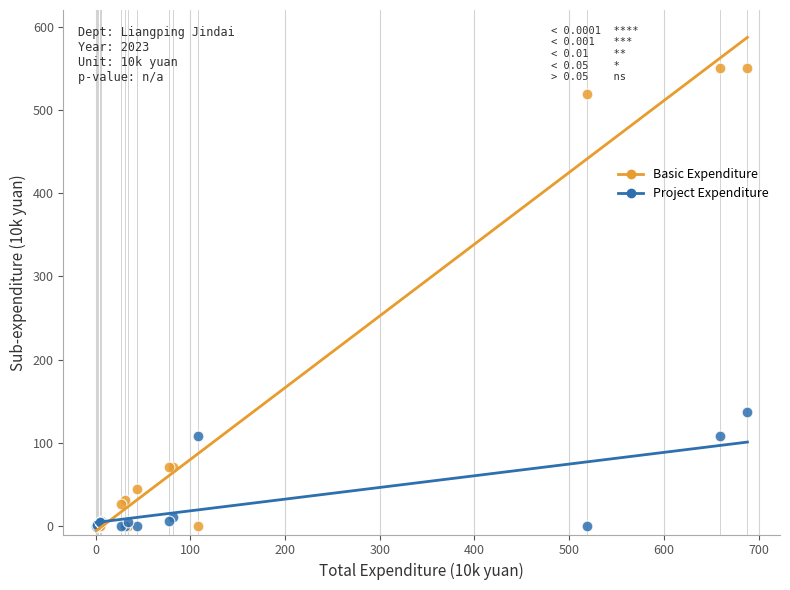

Which series has the largest Y range (max minus min)?

Basic Expenditure